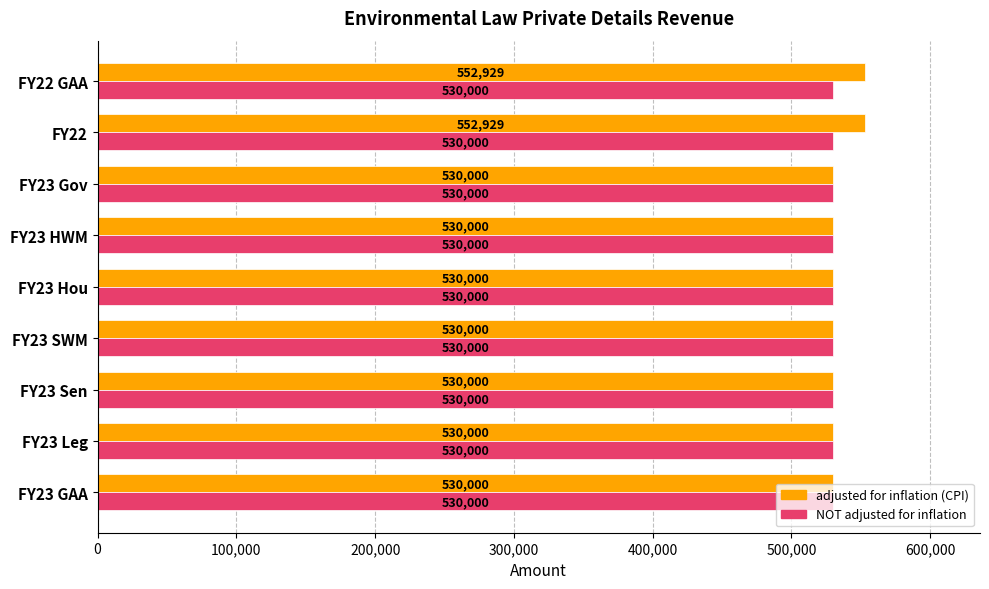

What are all the series names shown in the legend?

adjusted for inflation (CPI), NOT adjusted for inflation